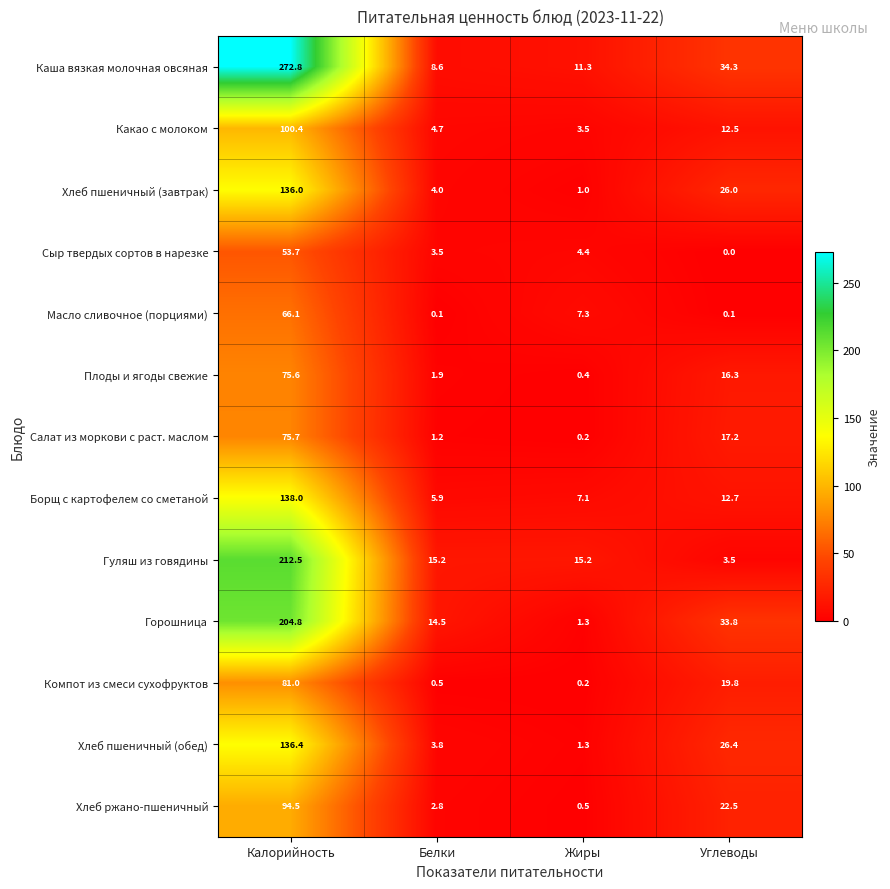

What is the sum of the Салат из моркови с раст. маслом values at Жиры and Калорийность?

75.9